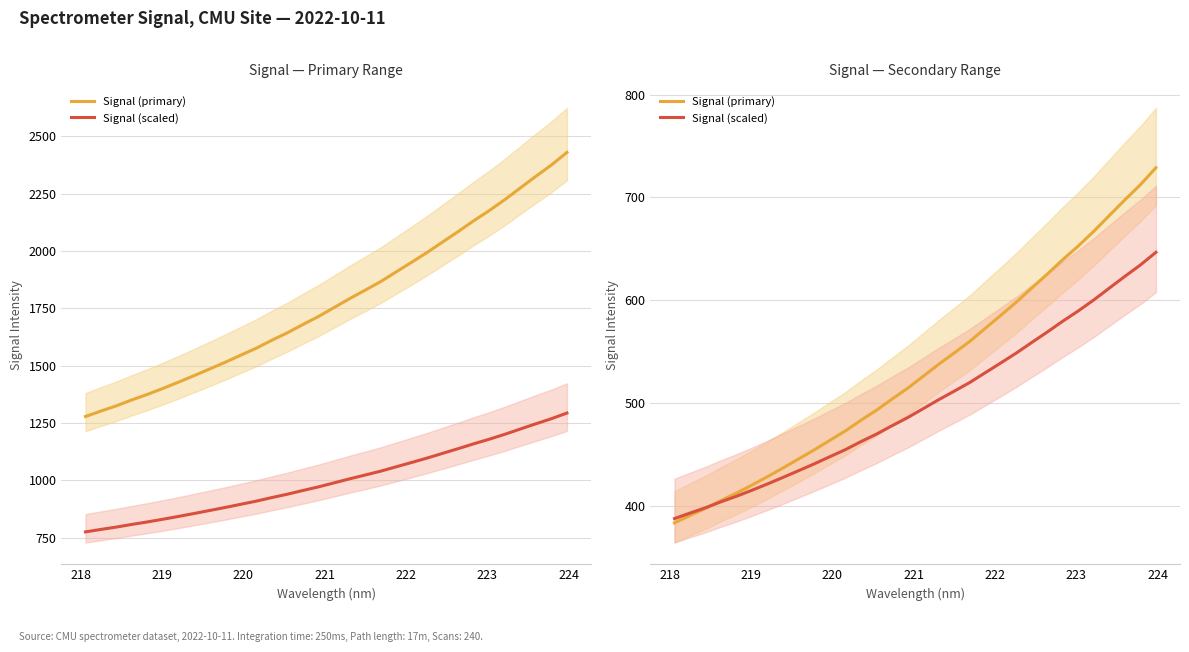

At how many categories does at least one series exceed 632?

7